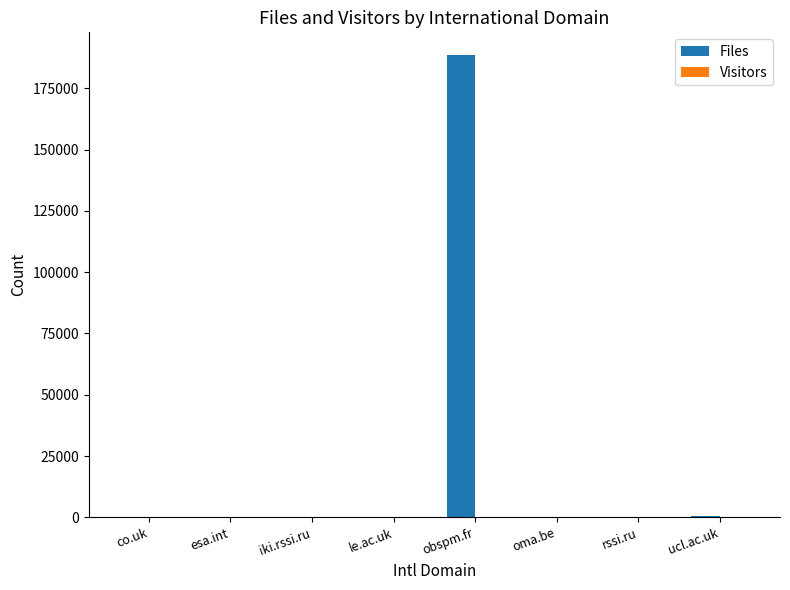

At which category is the sum across all series the highest?

obspm.fr